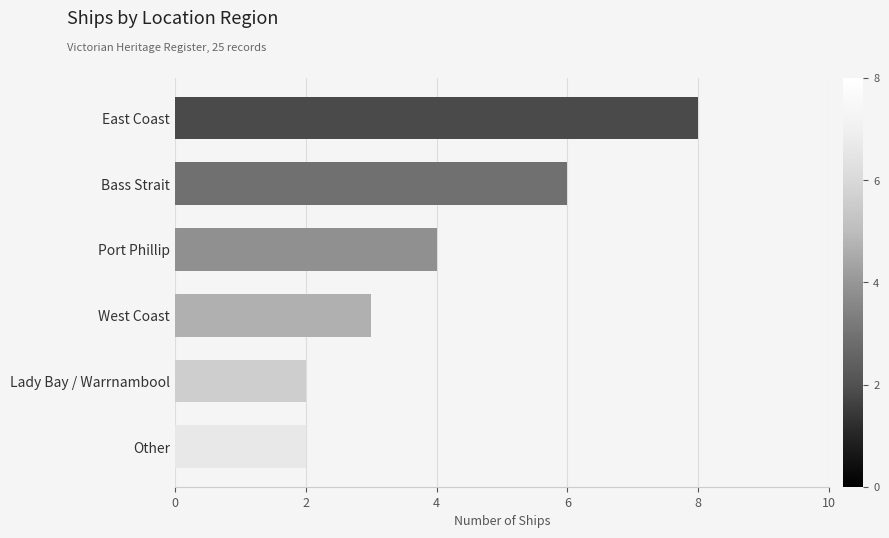

What is the difference between the second highest and second lowest values?

4